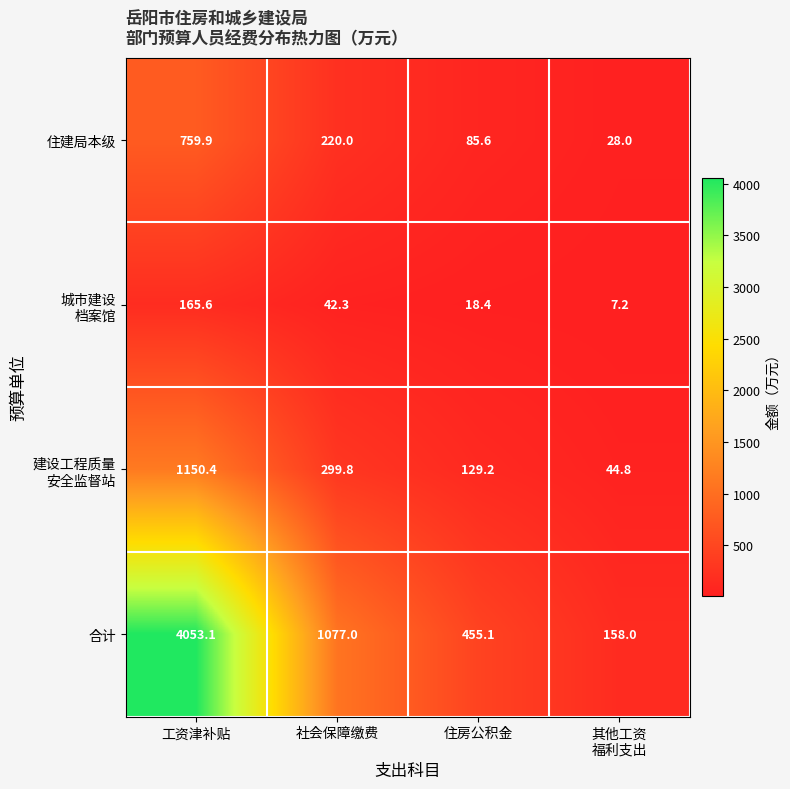

Where is 合计 nearest to the value 2105?

社会保障缴费